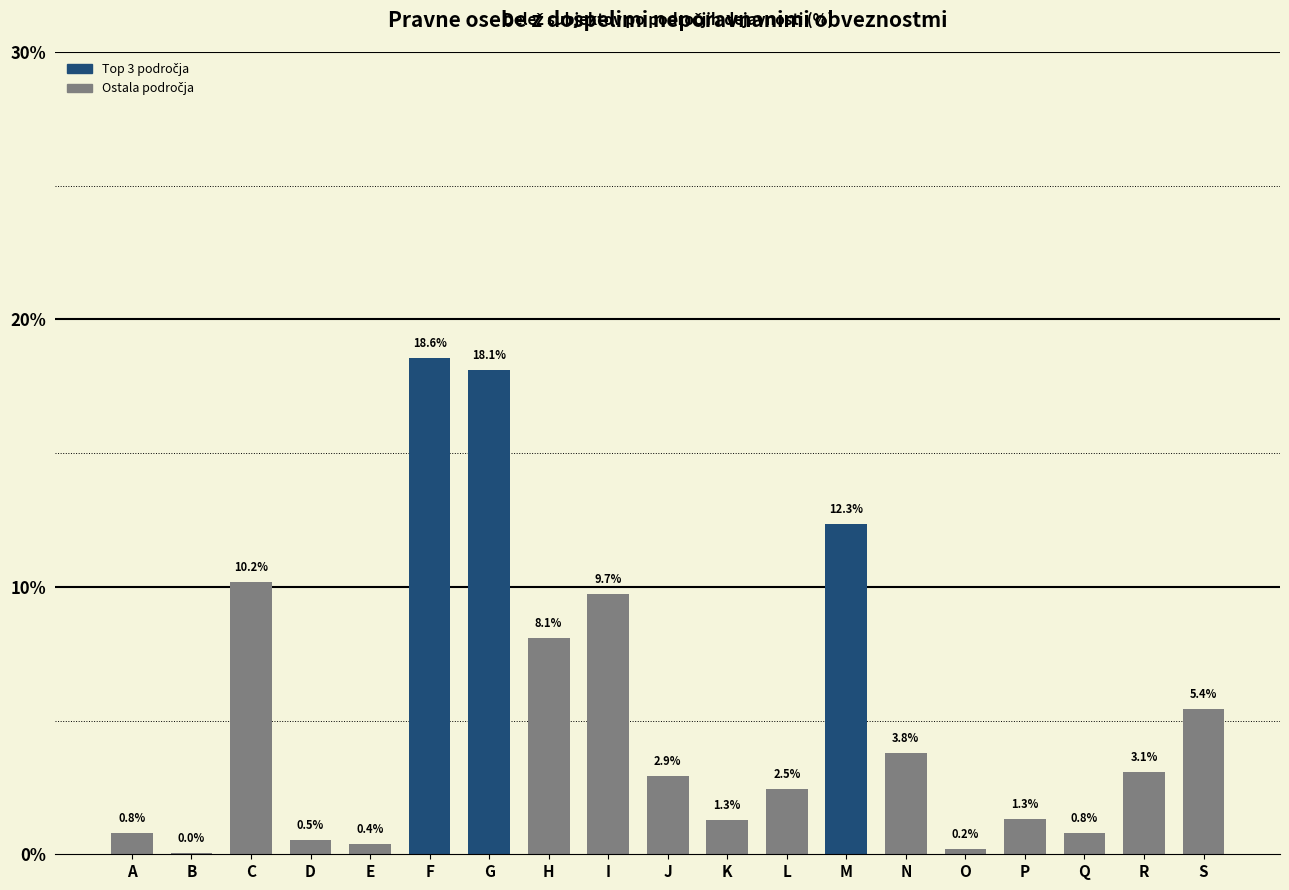

What is the change in value from D to M?

+11.8